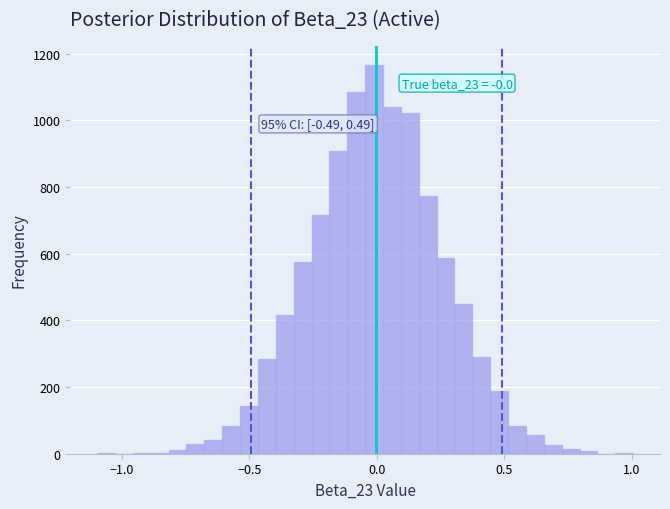

Read against the x-axis, roughly where is the centre of the tallest bar?

0.00